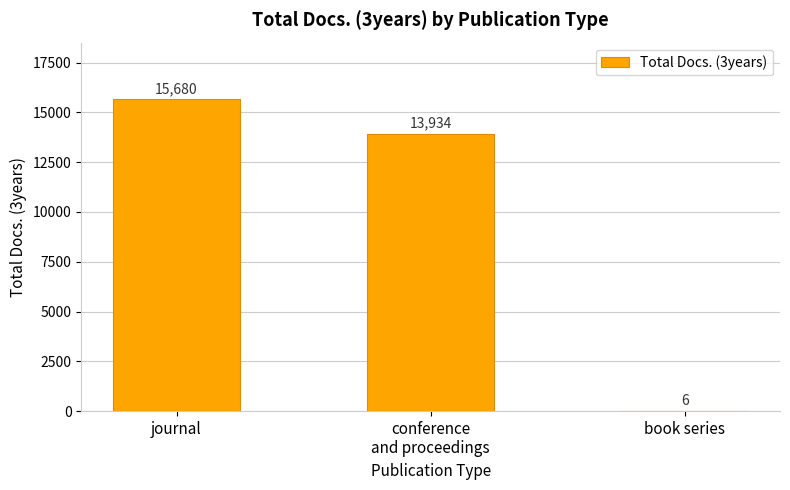

What is the sum of all values?

29620